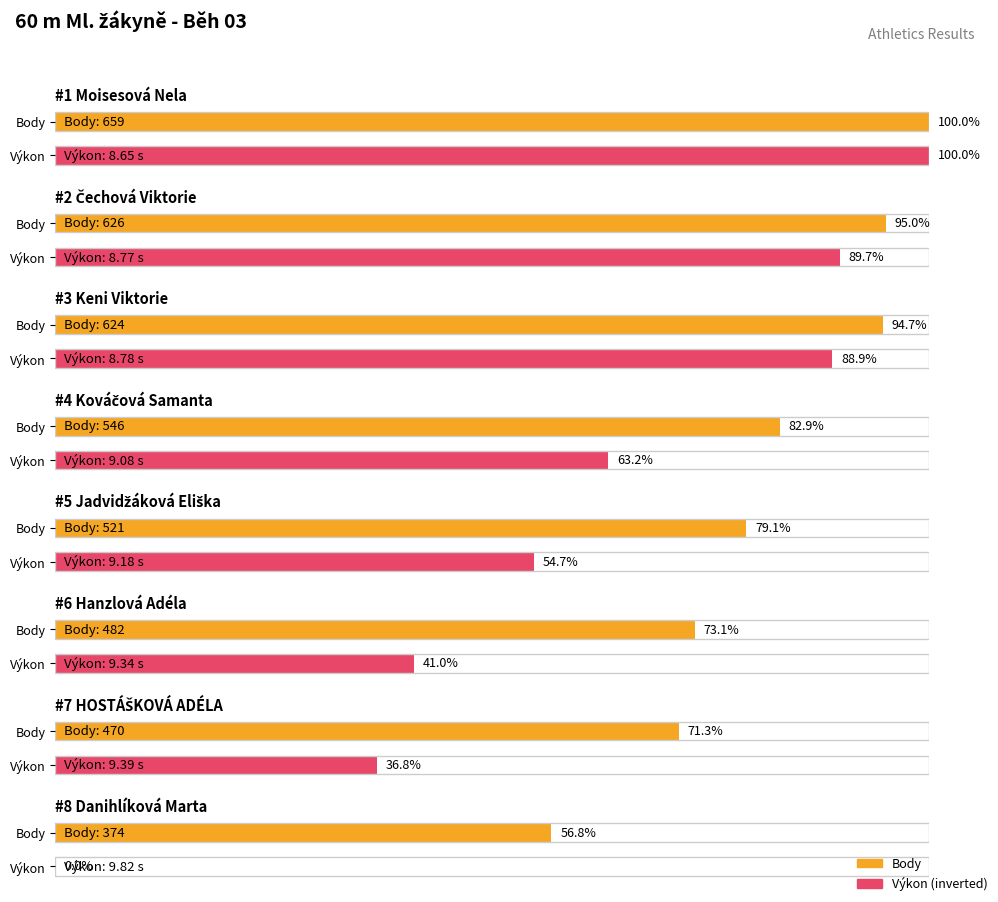

Which label corresponds to the largest value in the chart?

Moisesová Nela